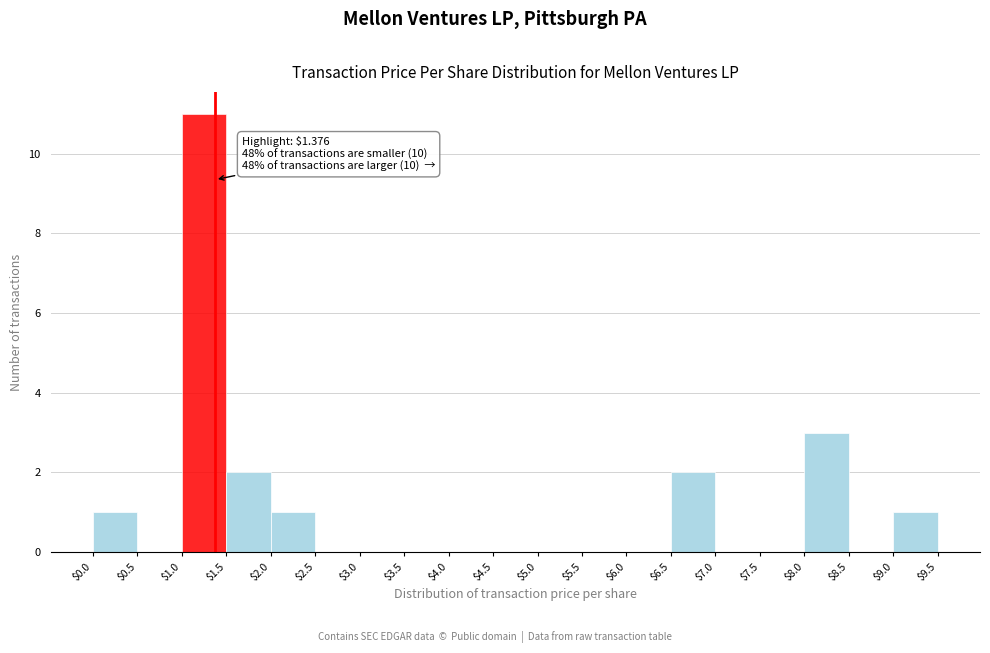

Which range on the x-axis has the tallest bar?

$1.0 to $1.5